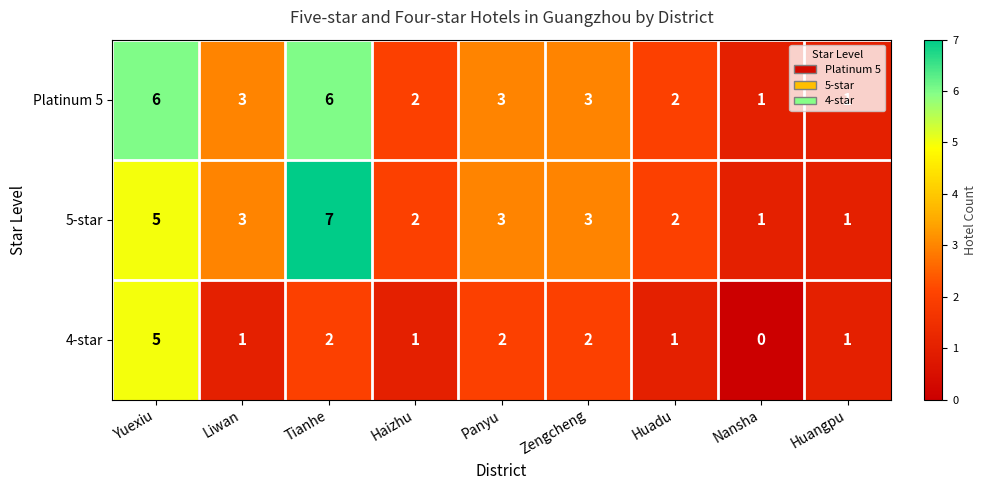

Which series has the widest spread of values?

5-star